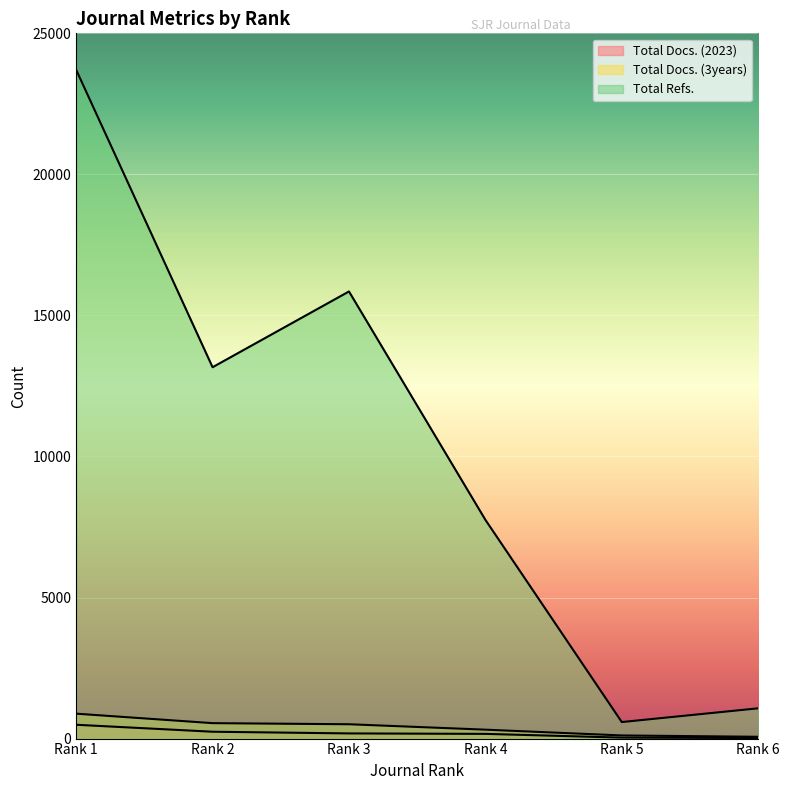

Between Rank 1 and Rank 3, which series saw the biggest shift?

Total Refs.